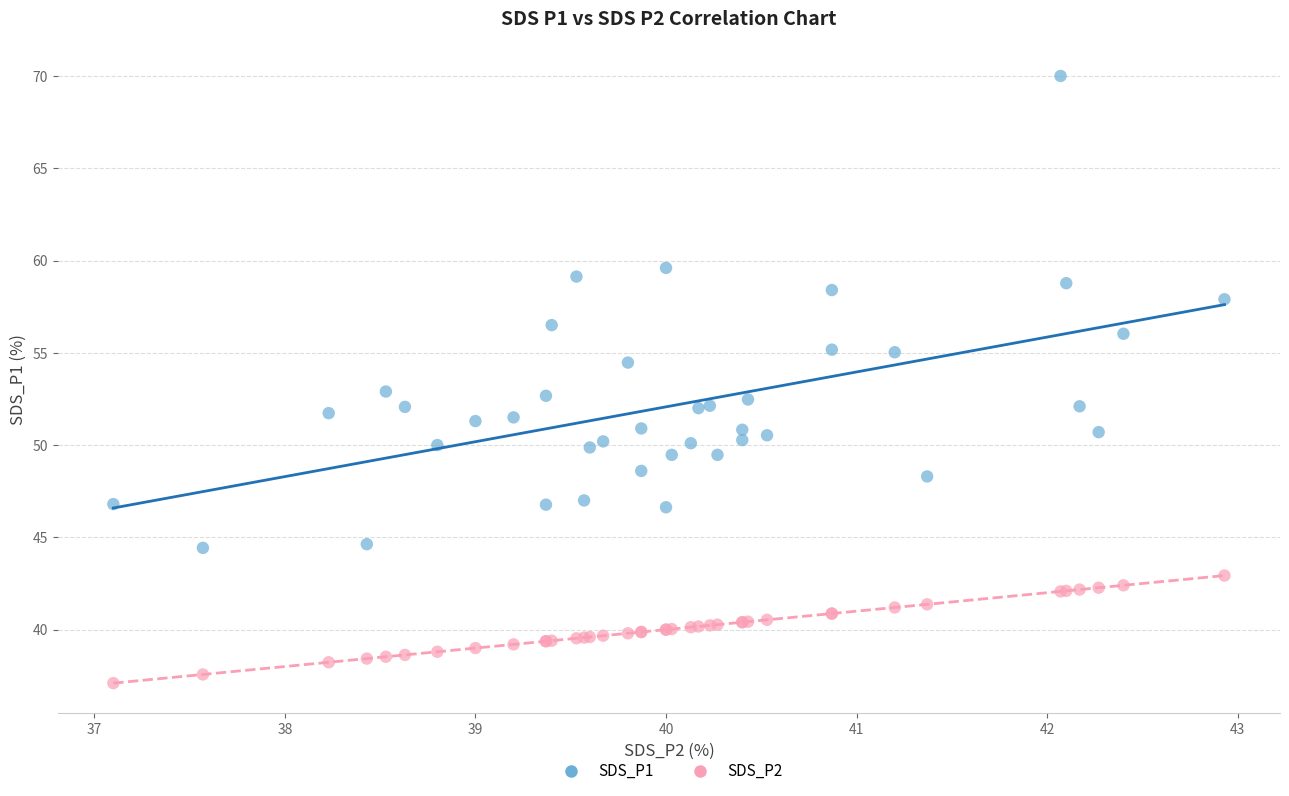

Which series has the widest spread of Y values?

SDS_P1